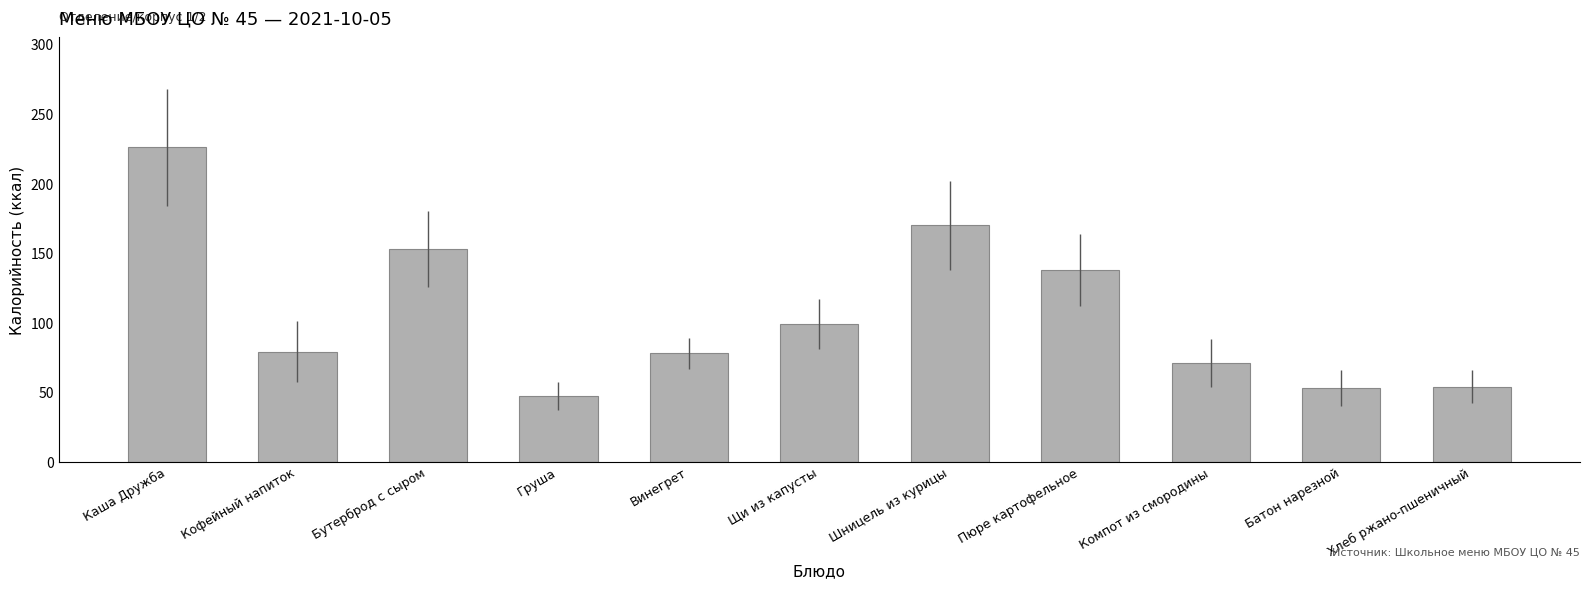

What position from the right is Батон нарезной?

2